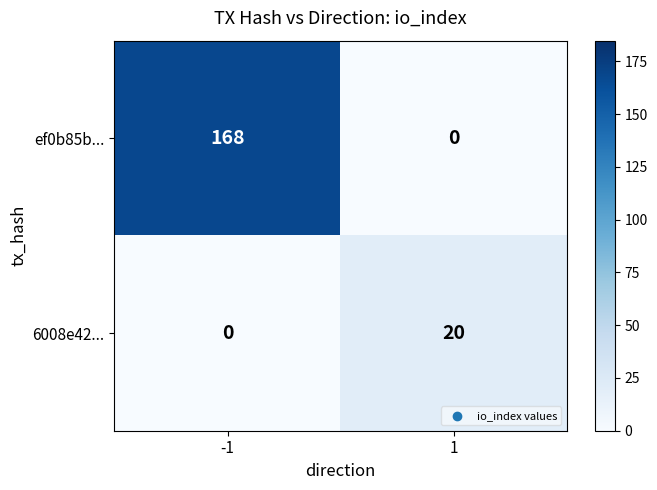

At 1, list the series in order from smallest to largest.

ef0b85b..., 6008e42...